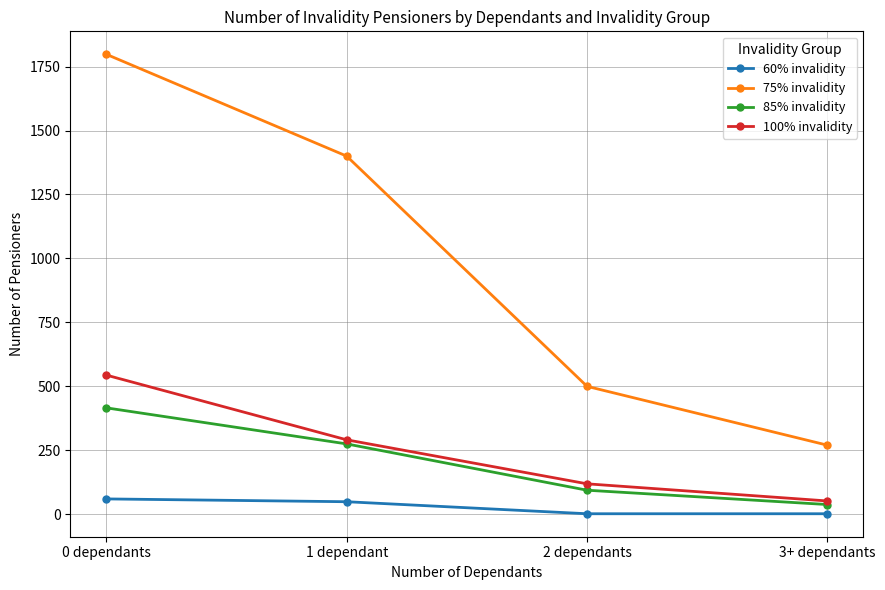

At which label does 60% invalidity first exceed 49?

0 dependants